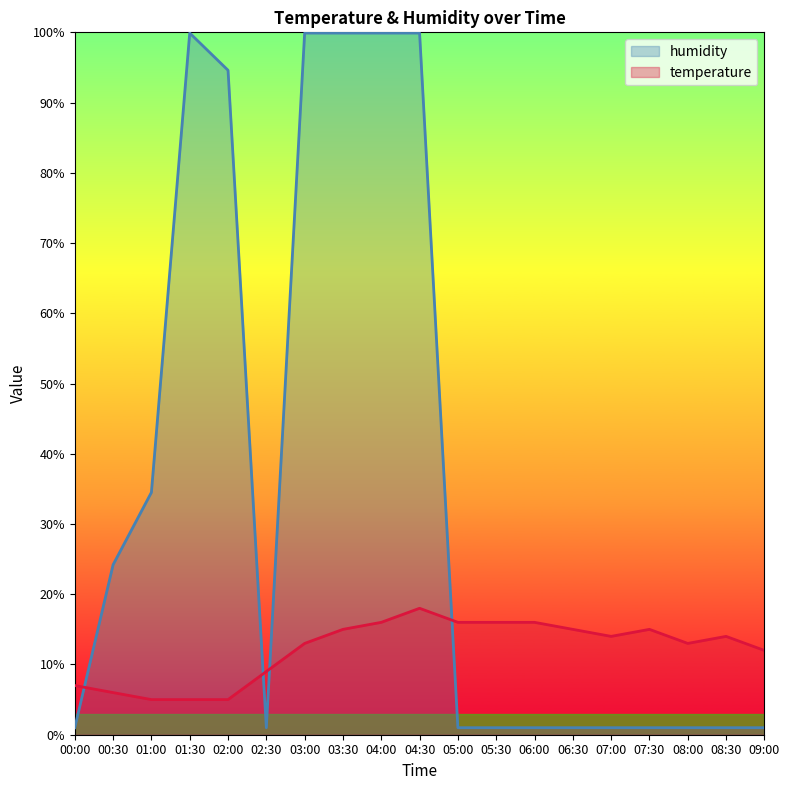

At which category does humidity reach its first local peak?

01:30